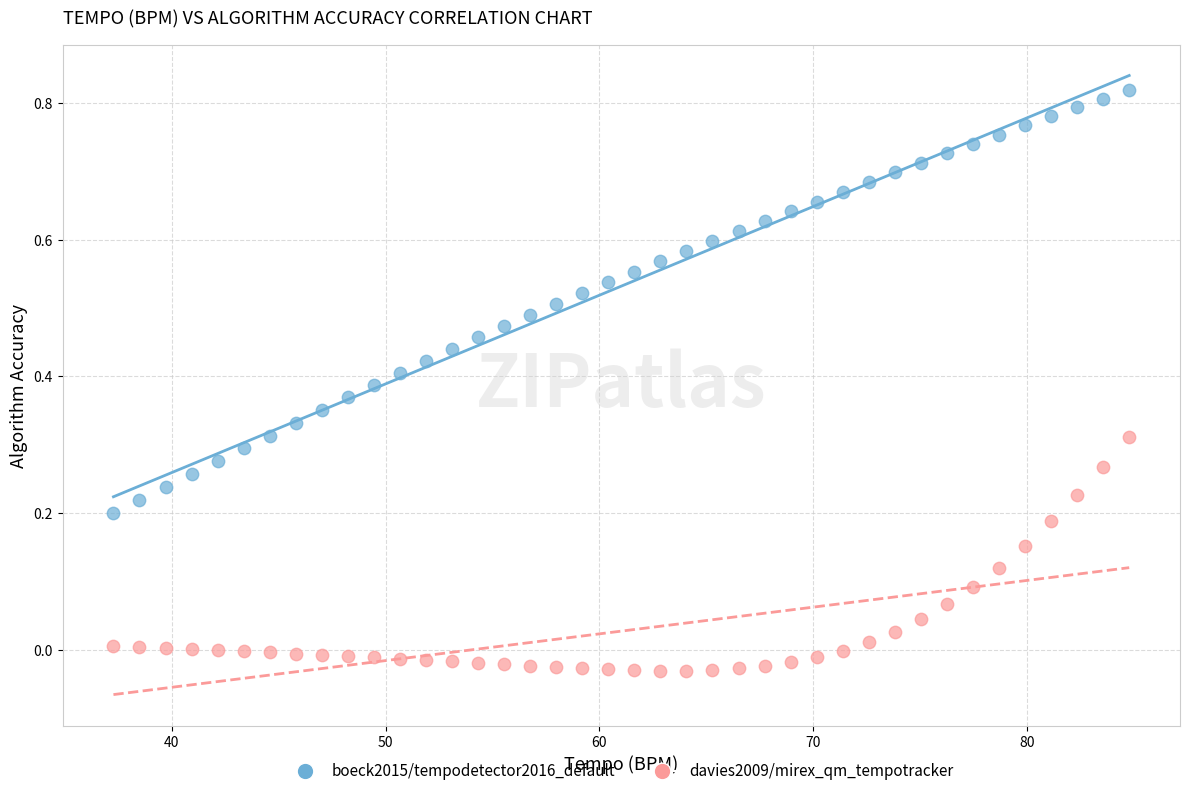

Which series contains the highest Y value?

boeck2015/tempodetector2016_default